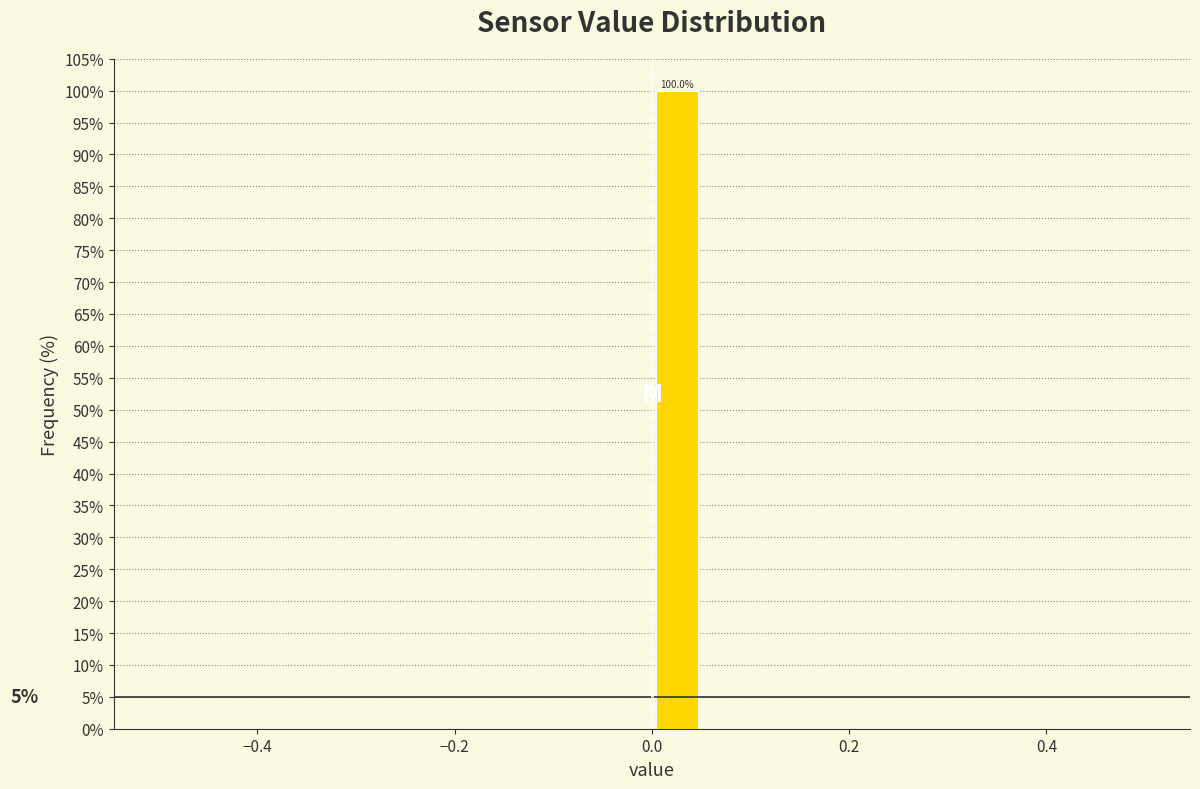

Read against the x-axis, roughly where is the centre of the tallest bar?

0.02